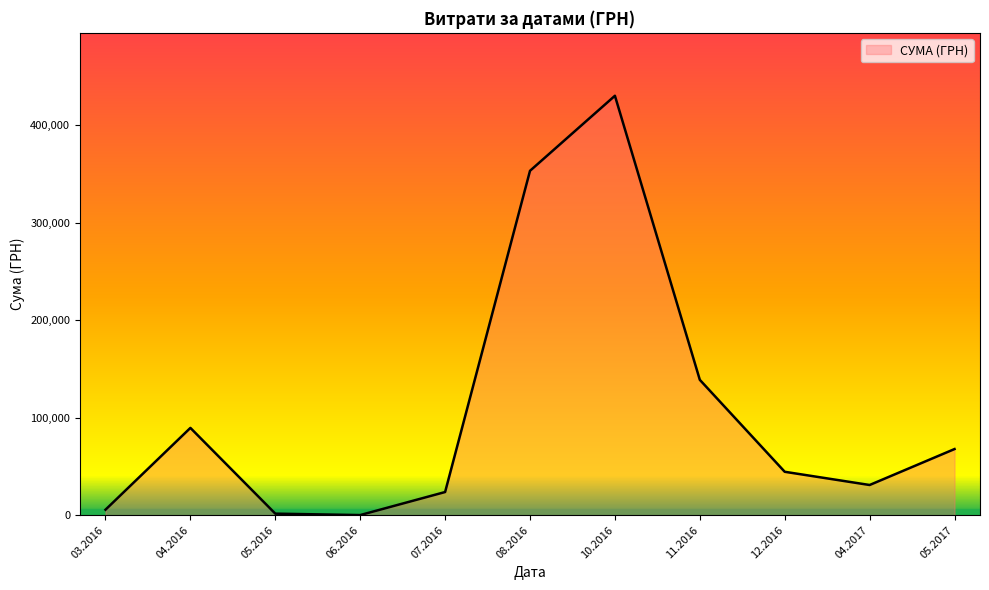

What is the smallest value displayed?

120.0